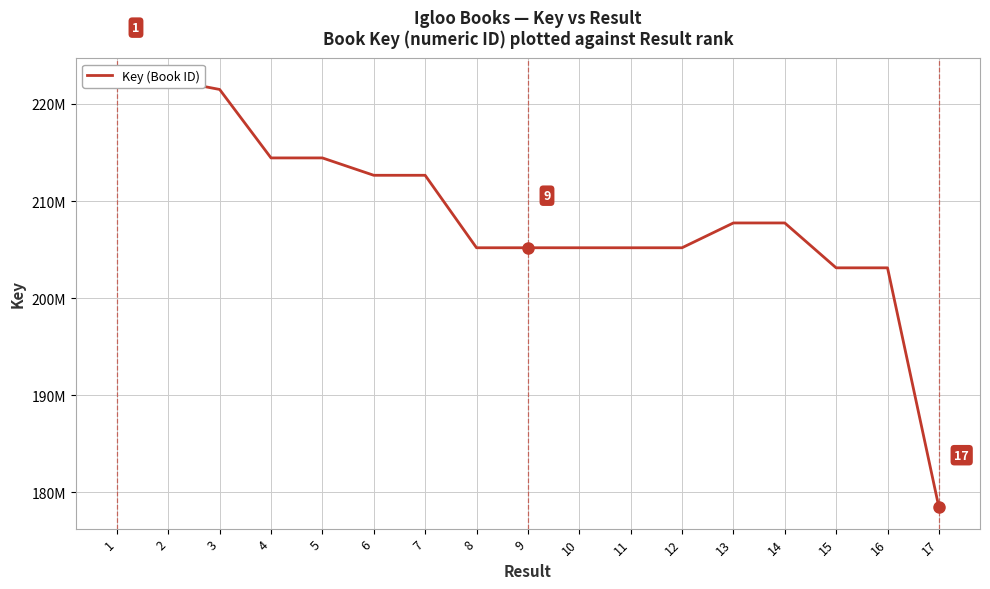

What is the average value?

208635571